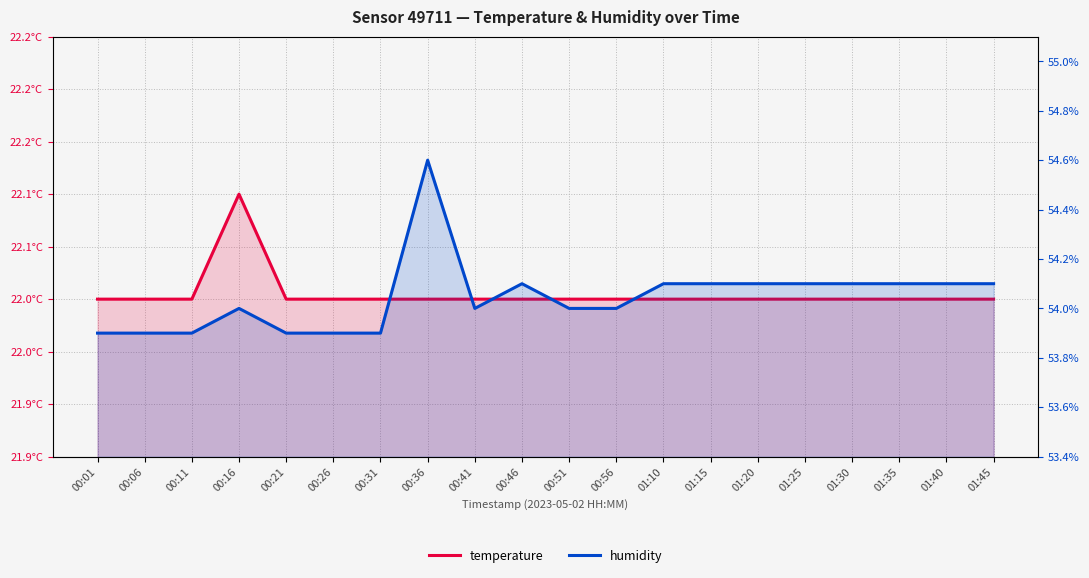

Reading left to right, what are all the values shown in this chart?

temperature: 22.0	22.0	22.0	22.1	22.0	22.0	22.0	22.0	22.0	22.0	22.0	22.0	22.0	22.0	22.0	22.0	22.0	22.0	22.0	22.0
humidity: 53.9	53.9	53.9	54.0	53.9	53.9	53.9	54.6	54.0	54.1	54.0	54.0	54.1	54.1	54.1	54.1	54.1	54.1	54.1	54.1